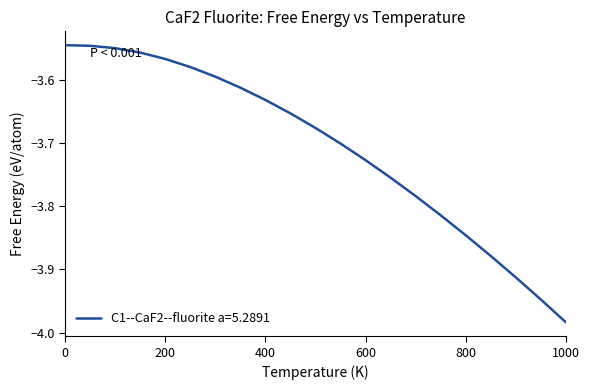

What is the difference between the maximum and minimum values?

0.4